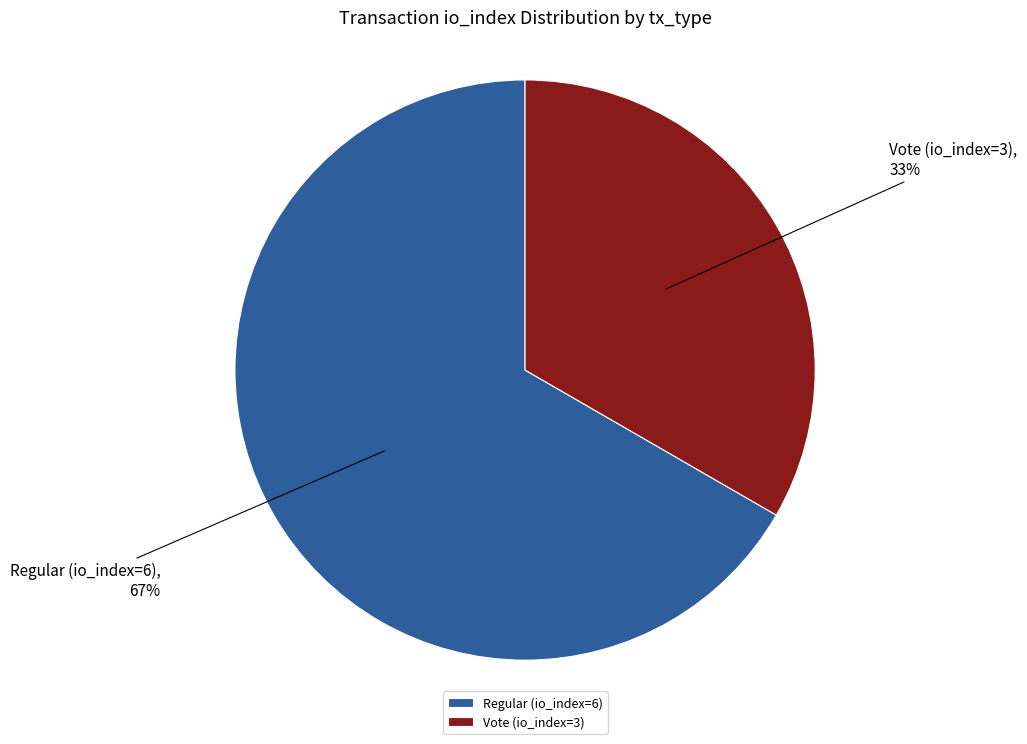

Combined, do Vote (io_index=3) and Regular (io_index=6) account for over 50%?

Yes